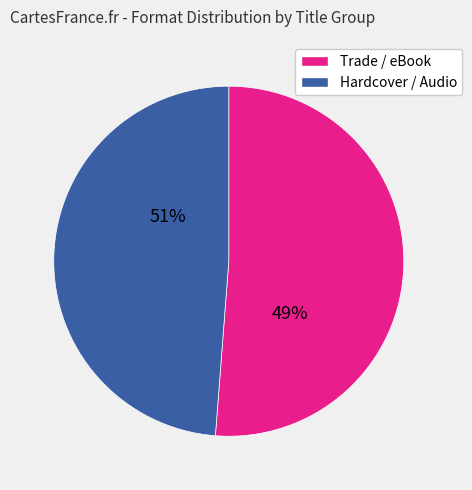

Is it true that Jamie Sumner (Maid for It) is 18% of the pie?

False